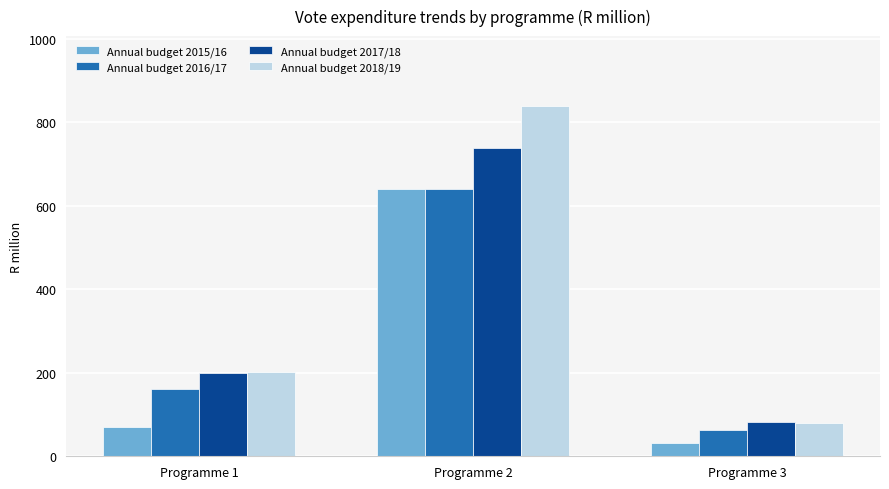

Reading left to right, list all the values displayed in this chart.

Annual budget 2015/16: Programme 1=69.4	Programme 2=640.4	Programme 3=32.6
Annual budget 2016/17: Programme 1=161.2	Programme 2=640.7	Programme 3=63.2
Annual budget 2017/18: Programme 1=199.0	Programme 2=737.5	Programme 3=82.1
Annual budget 2018/19: Programme 1=201.9	Programme 2=838.9	Programme 3=79.0